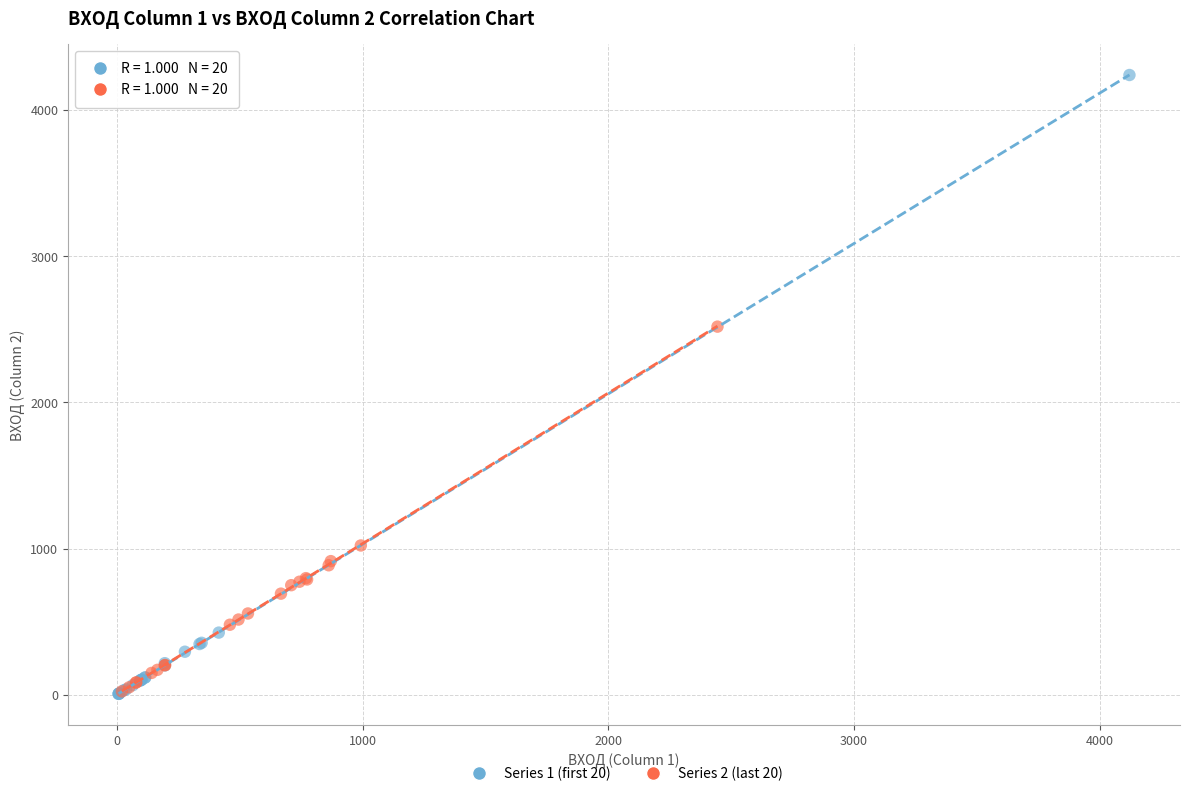

Which series contains the highest Y value?

Series 1 (first 20)